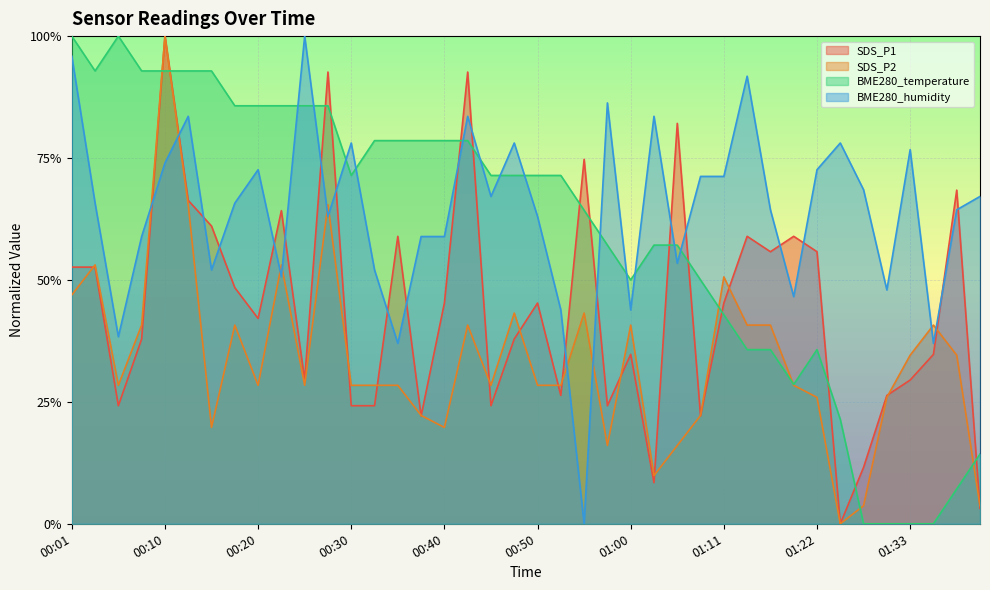

Is it true that BME280_temperature equals 0.9 at 00:08?

True